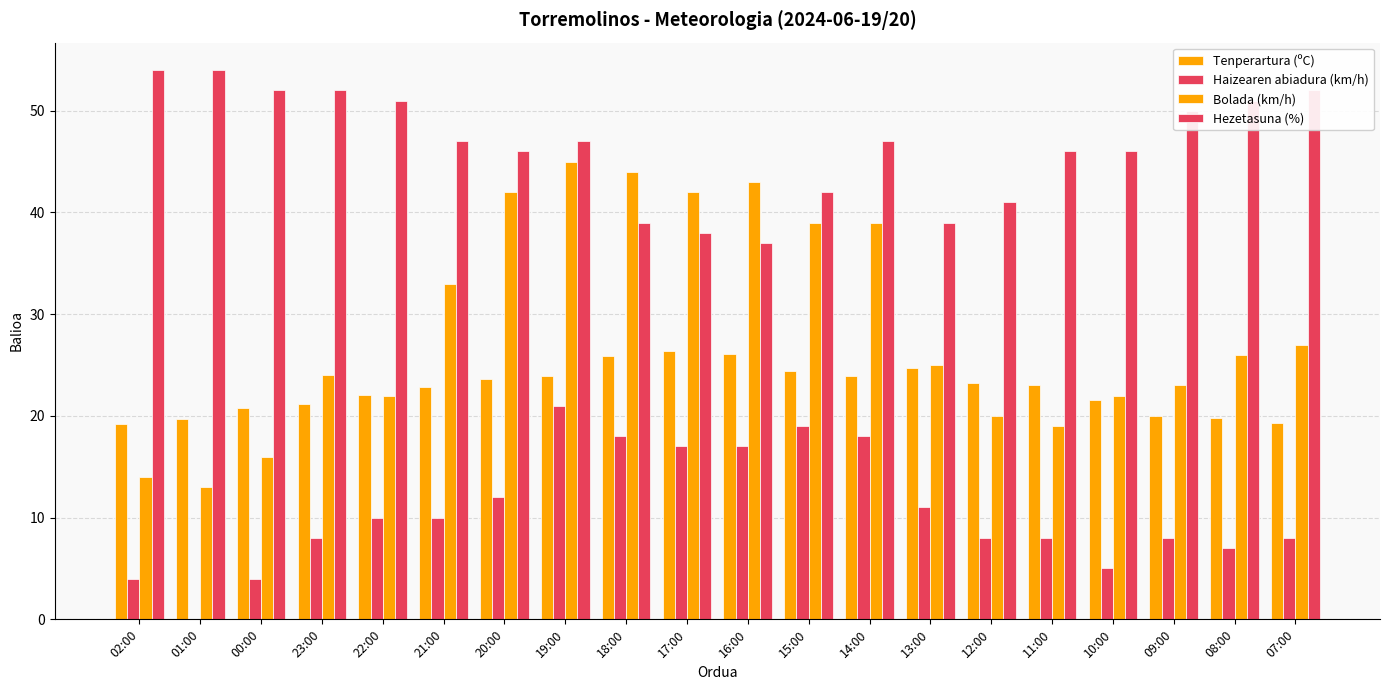

What is the sum of the Haizearen abiadura (km/h) values at 00:00 and 21:00?

14.0